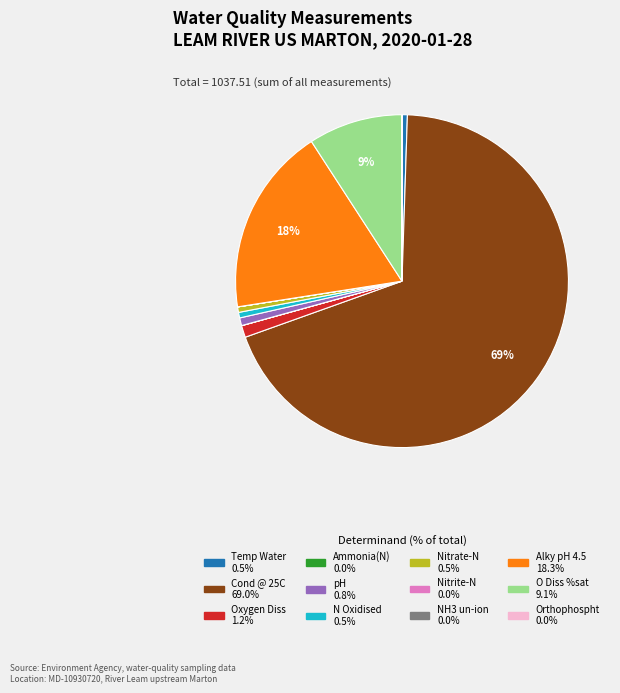

Is it true that Nitrate-N is 1% of the pie?

True